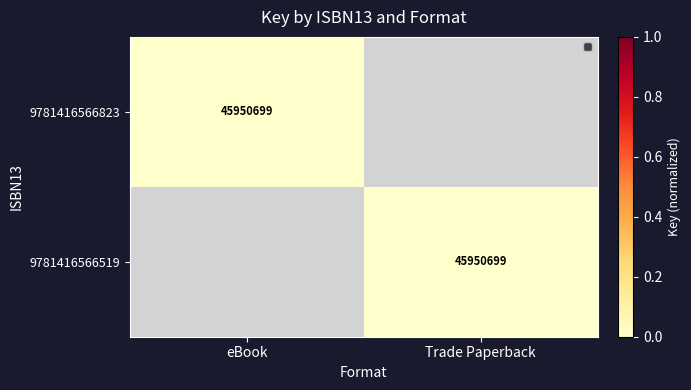

The value of 9781416566823 at eBook is -1. True or false?

False